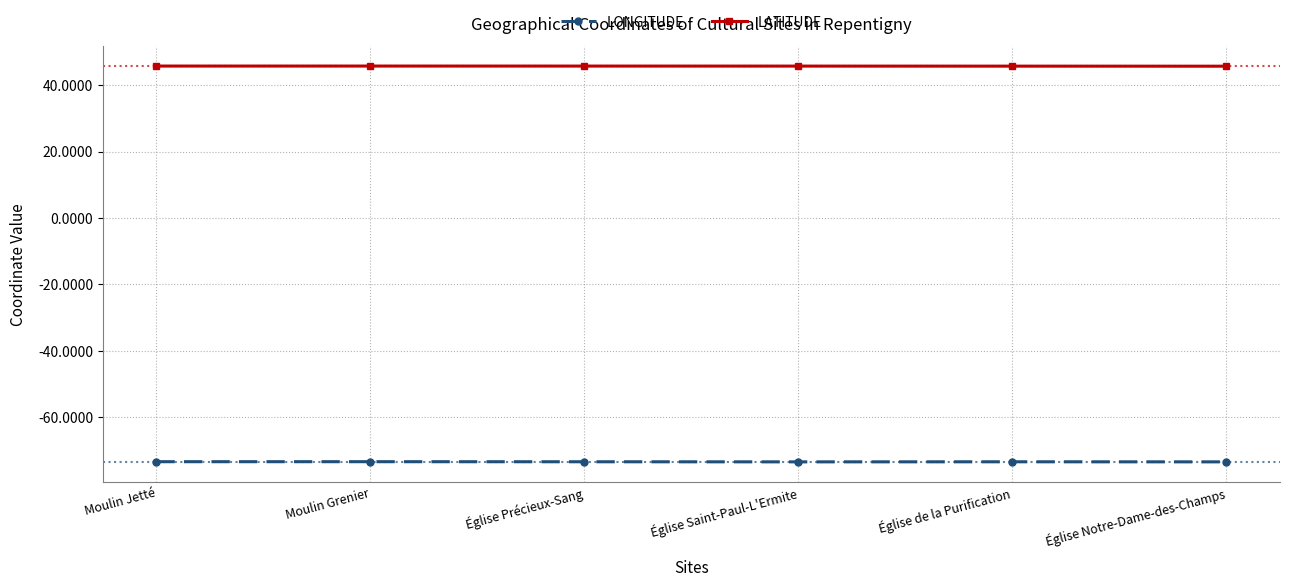

What is the sum of all LONGITUDE values?

-440.7